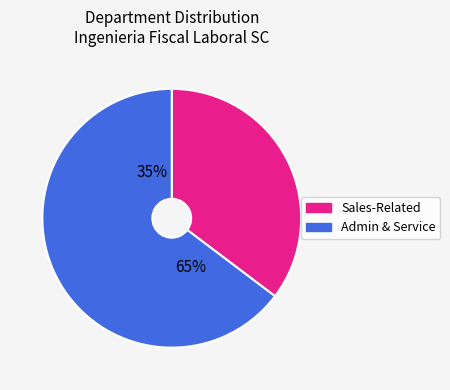

The ADMON VENTAS slice represents 1% of the pie. True or false?

False